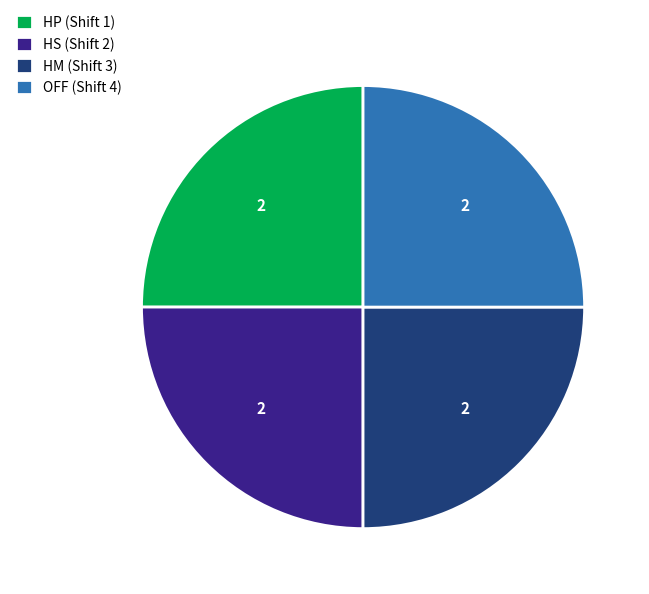

Approximately how many times larger is the value at HS (Shift 2) compared to OFF (Shift 4)?

1.0